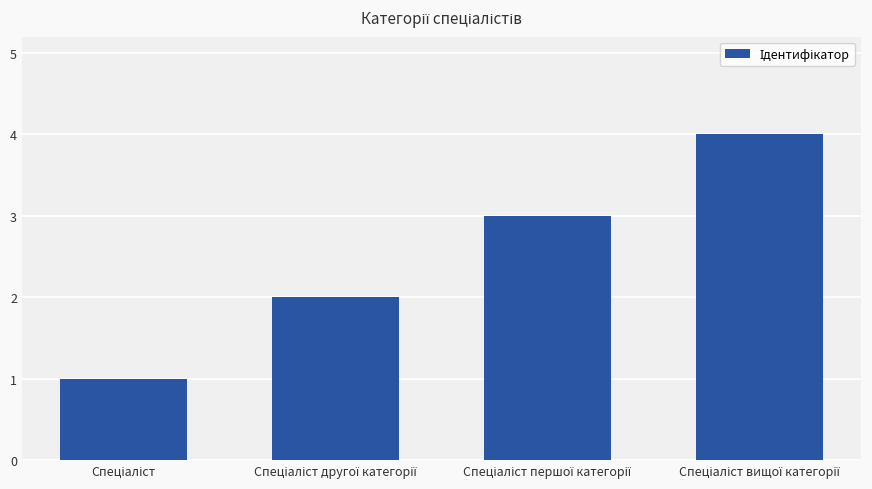

What is the smallest value displayed?

1